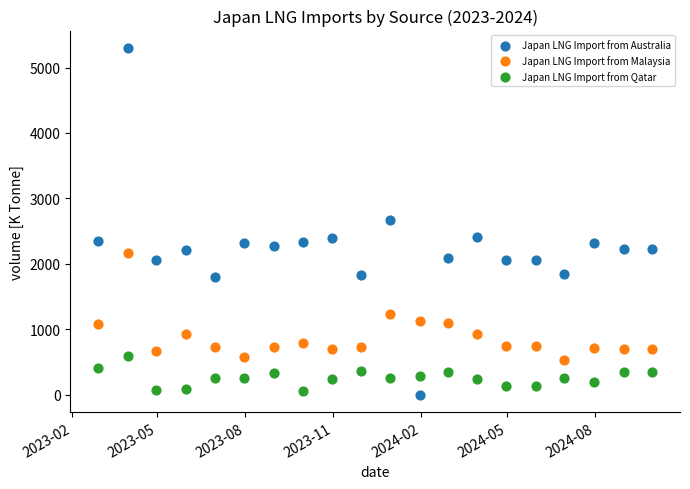

Which series contains the lowest Y value?

Japan LNG Import from Australia